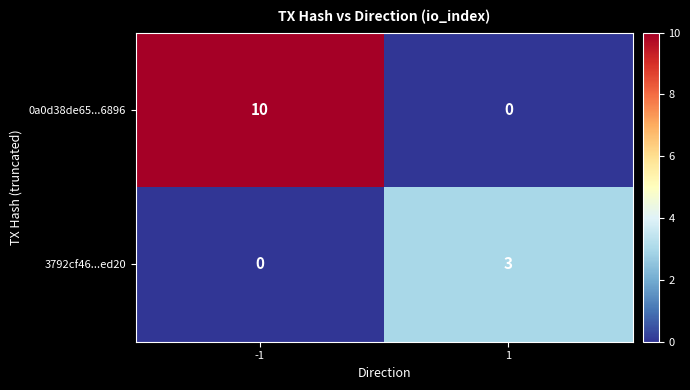

What is the maximum value shown in the chart?

10